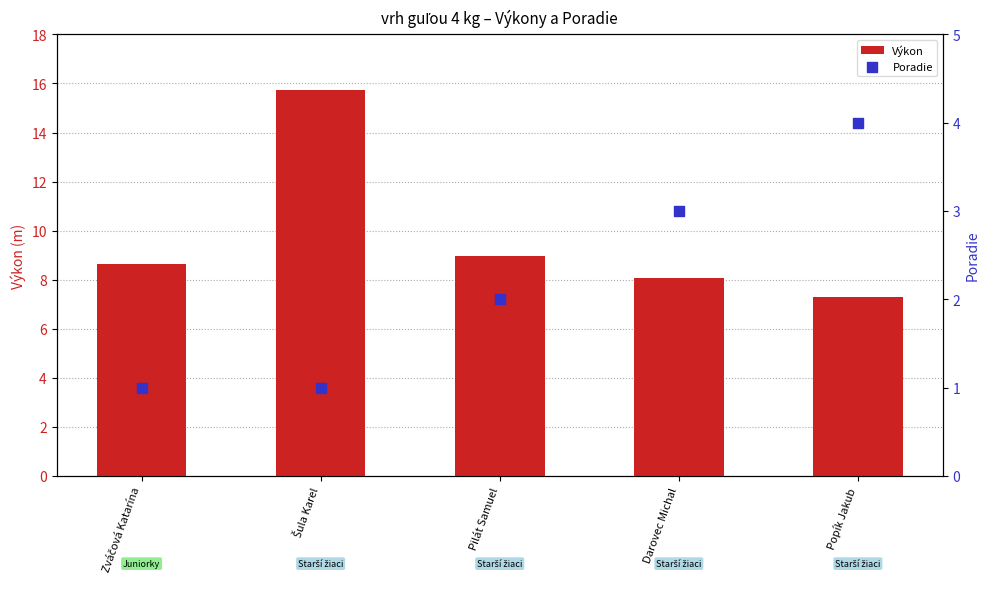

At which category is the sum across all series the highest?

Šula Karel